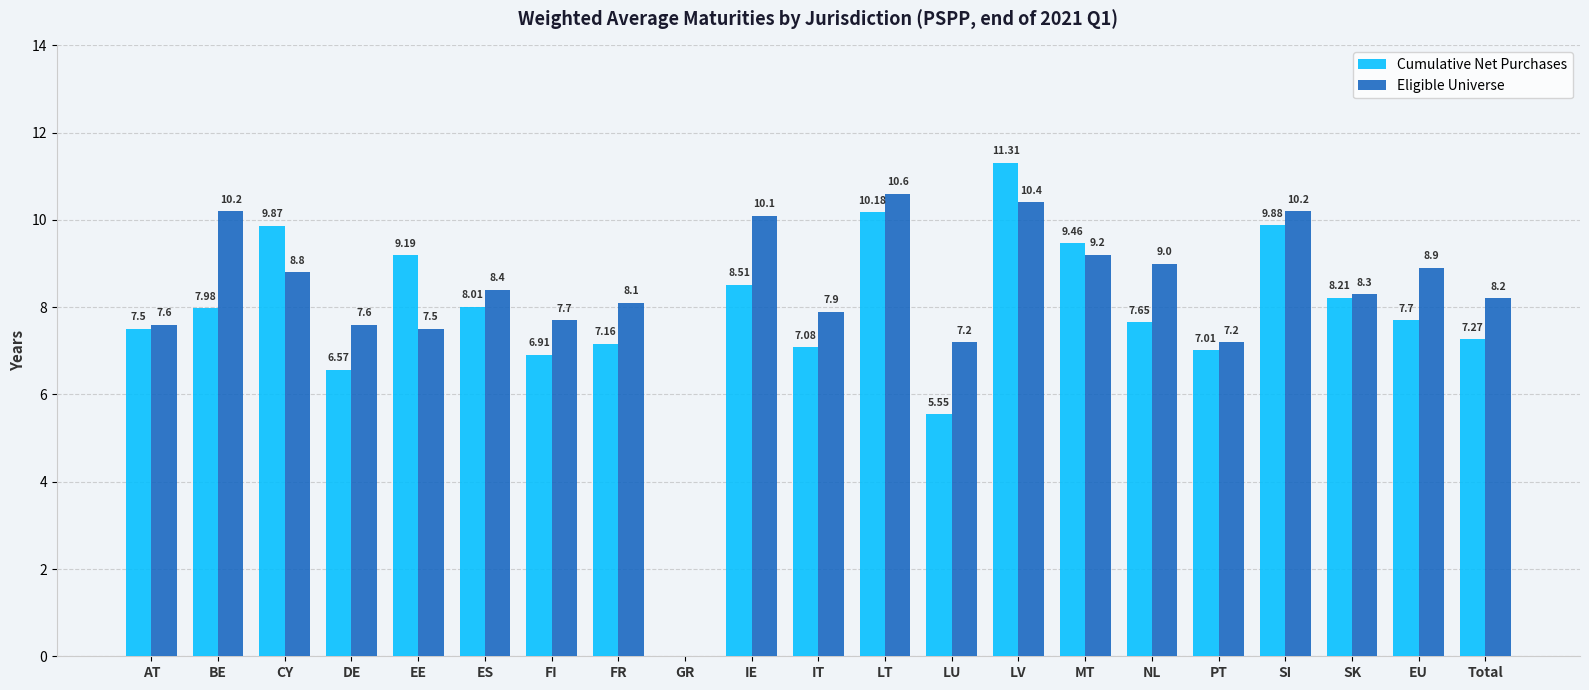

What is the sum of all Eligible Universe values?

173.1